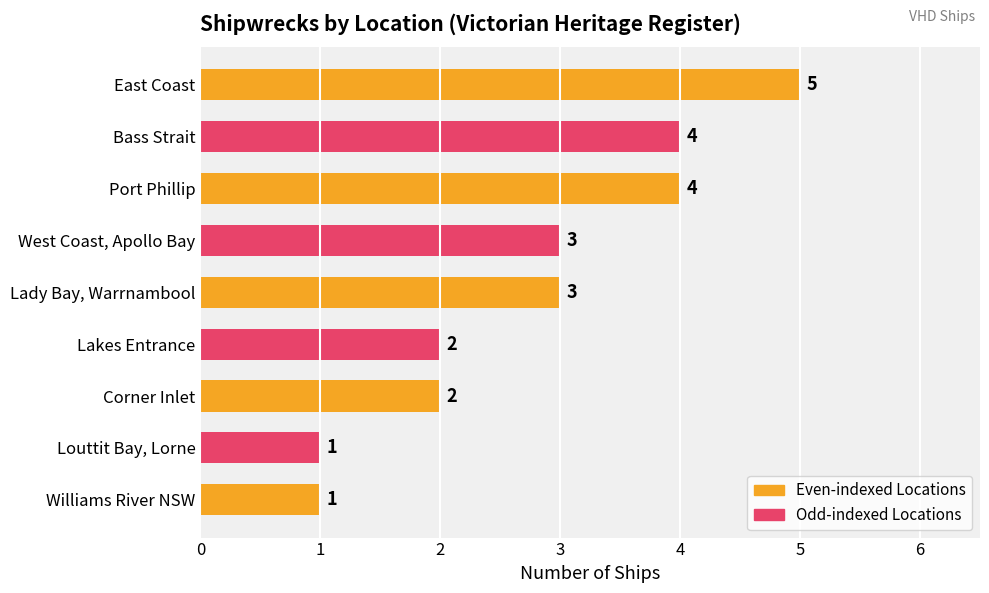

Reading top to bottom, what are all the values shown in this chart?

East Coast=5	Bass Strait=4	Port Phillip=4	West Coast, Apollo Bay=3	Lady Bay, Warrnambool=3	Lakes Entrance=2	Corner Inlet=2	Louttit Bay, Lorne=1	Williams River NSW=1